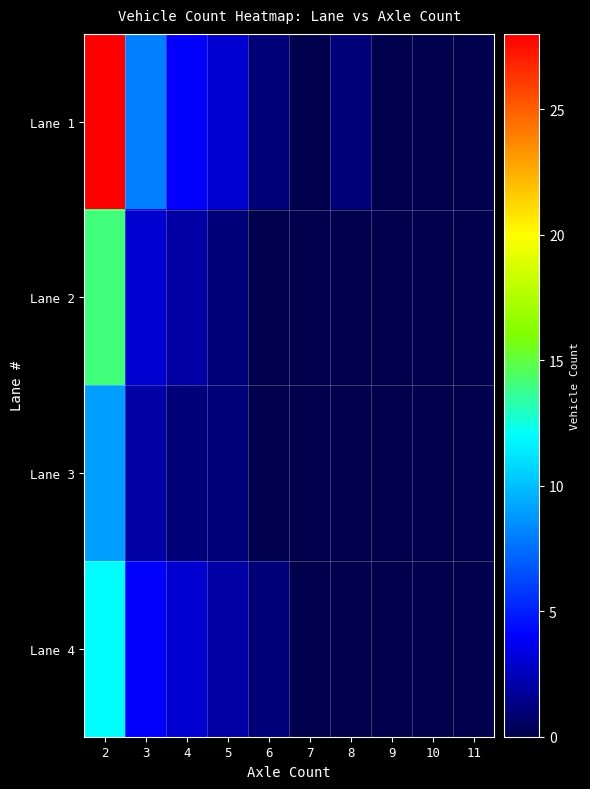

Count the number of categories in the chart.

10